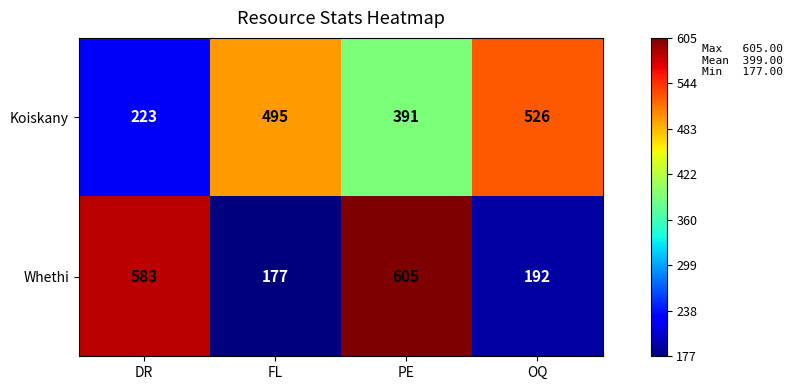

What is the greatest value displayed?

605